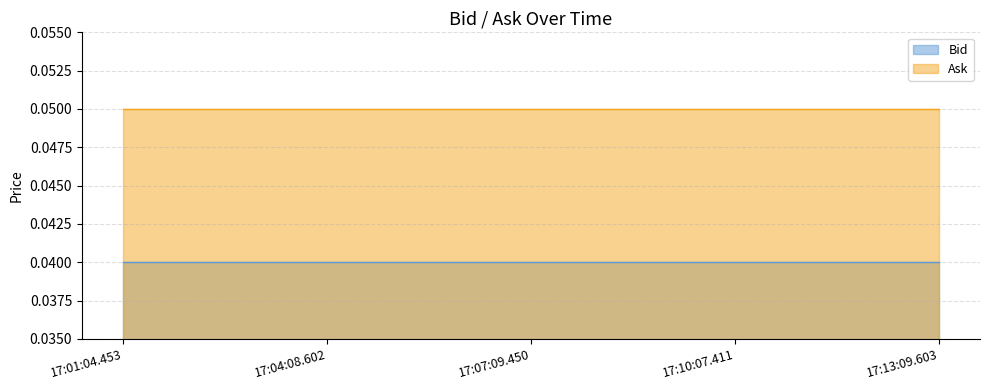

How many data points does each series have?

5